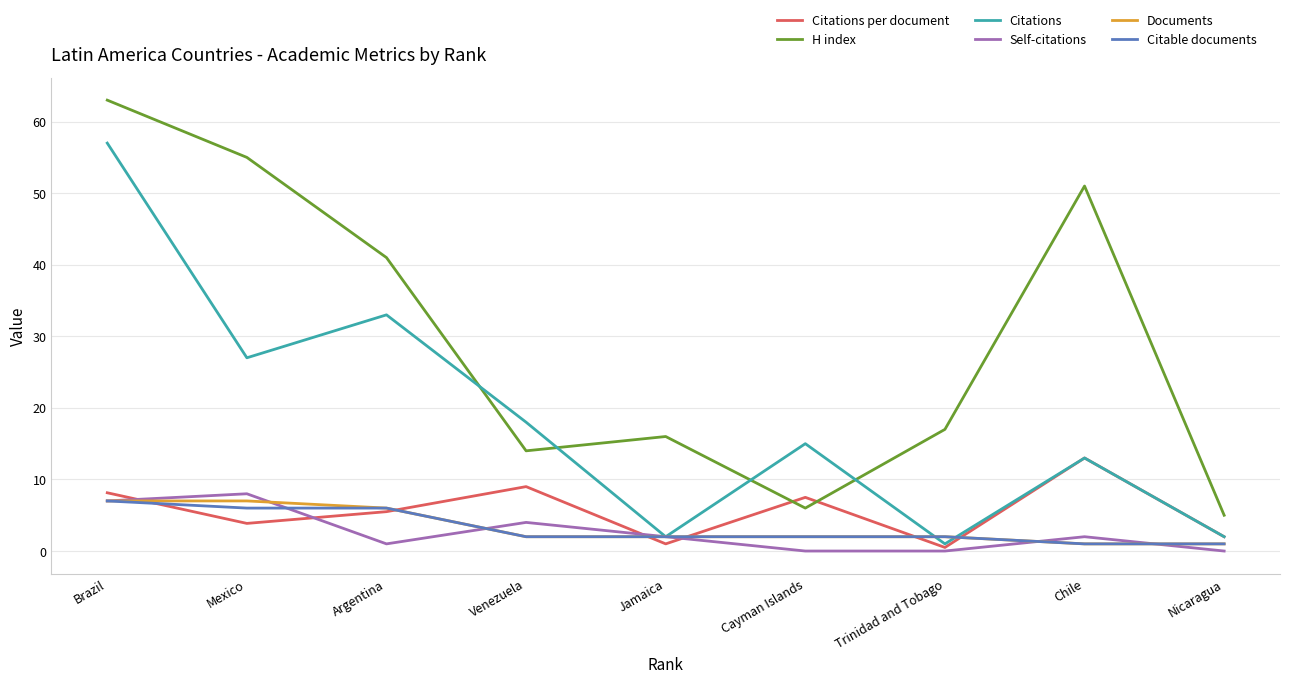

What is the difference between the highest and lowest values at Venezuela?

16.0